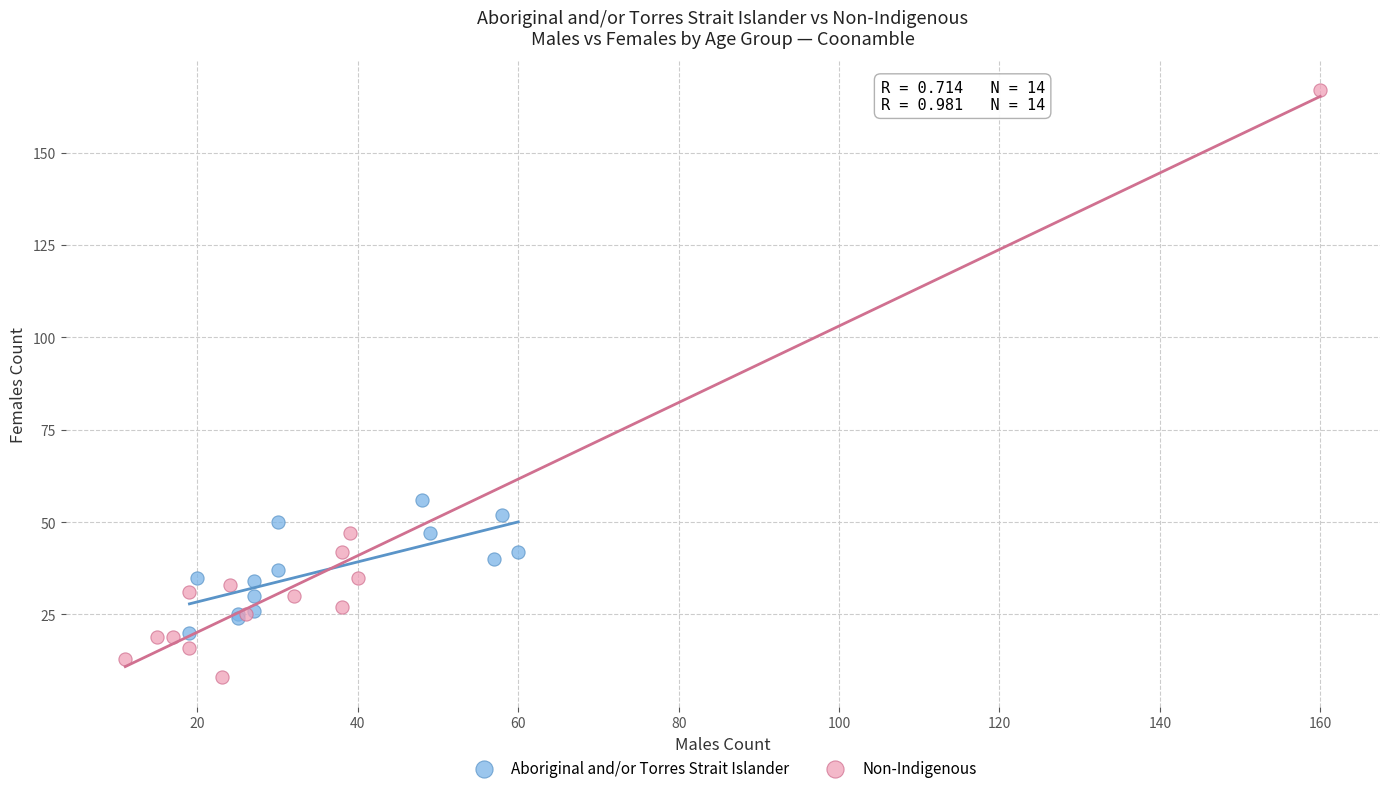

Which series reaches the minimum Y coordinate?

Non-Indigenous